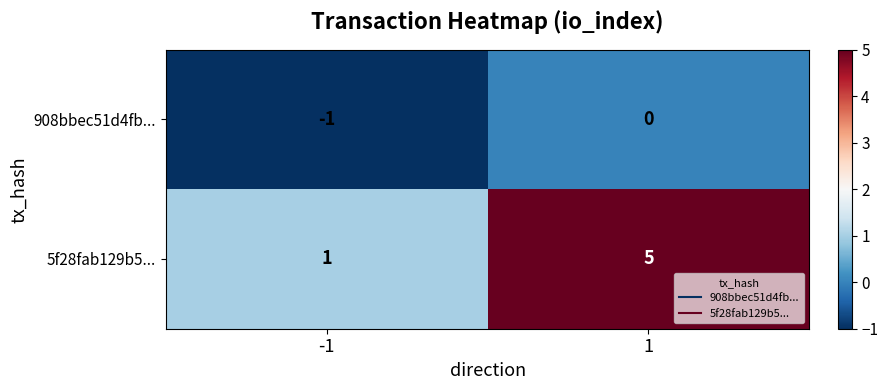

What is the greatest value displayed?

5